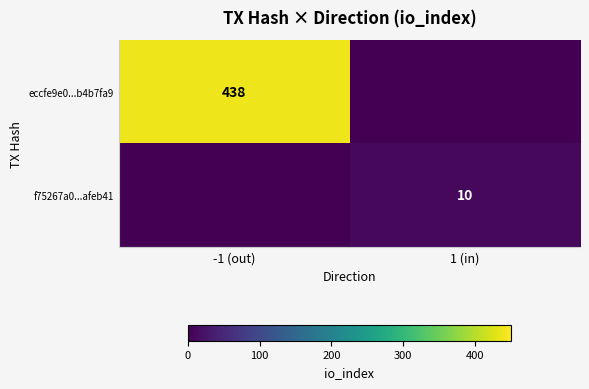

The value of eccfe9e0...b4b7fa9 at -1 (out) is 149. True or false?

False